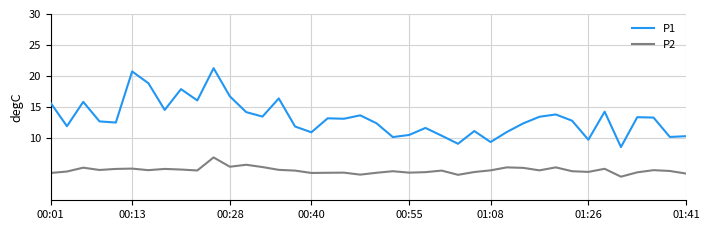

True or false: P2 and P1 intersect in this chart.

False